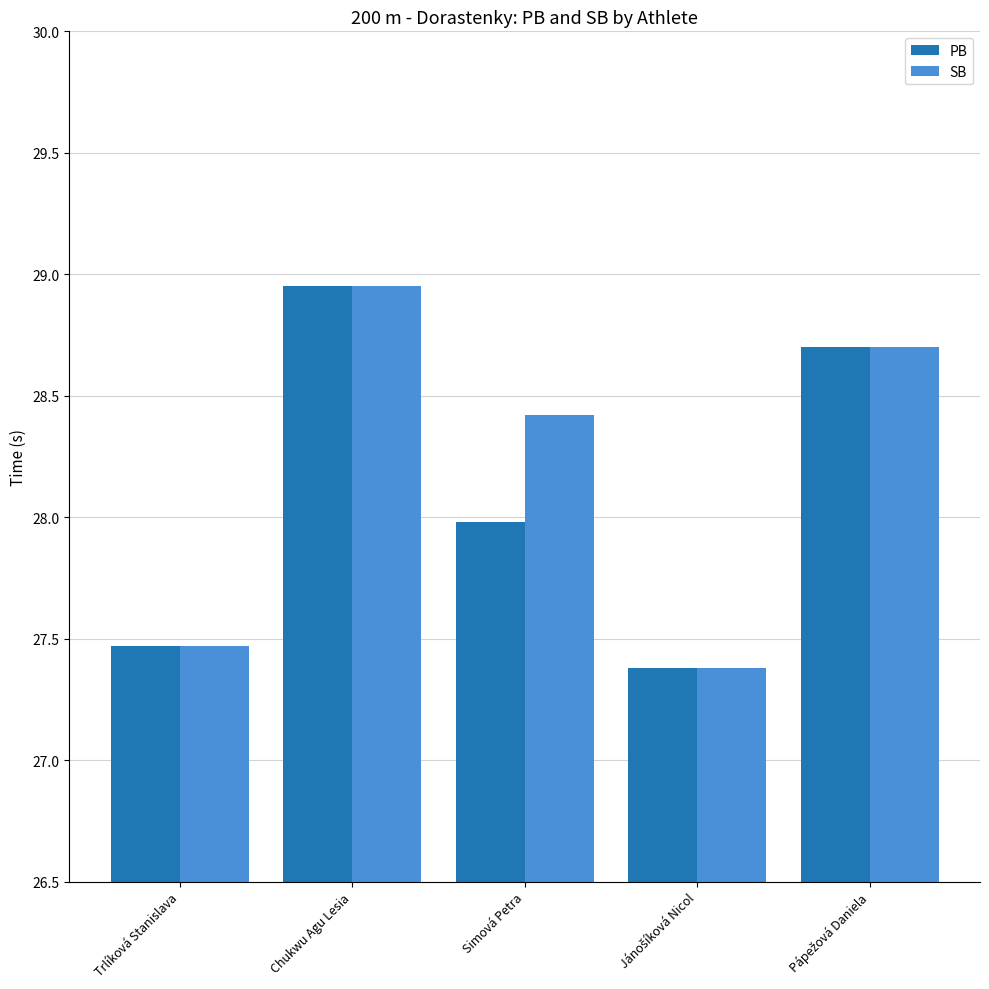

True or false: SB has a value of 28.4 at Simová Petra.

True